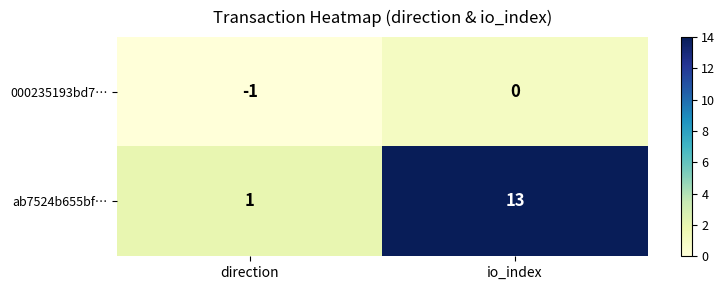

Which series has the widest spread of values?

ab7524b655bf…